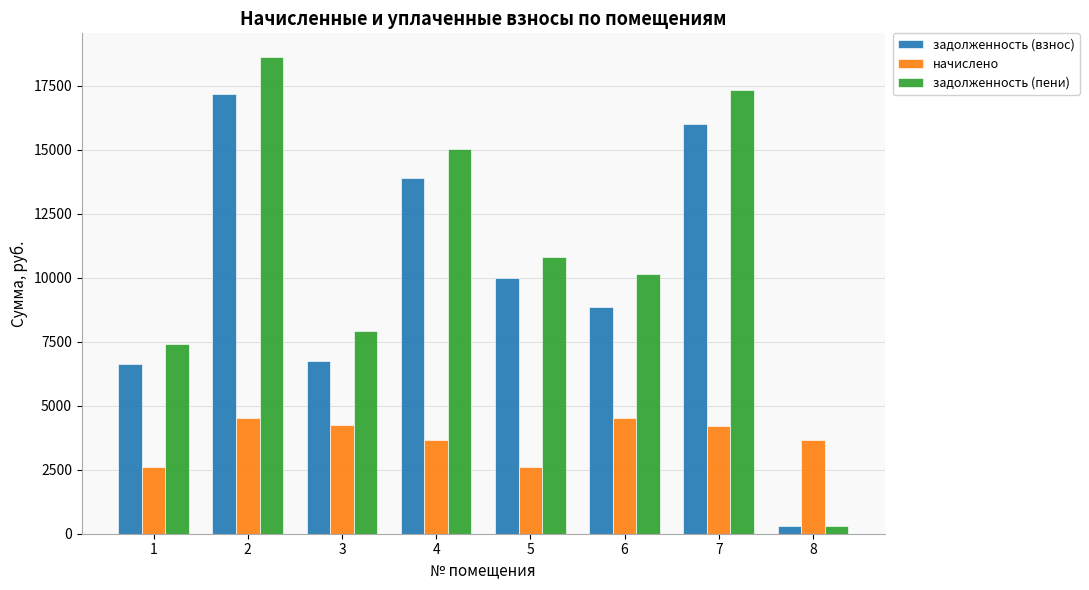

Between 1 and 2, which series saw the biggest shift?

задолженность (пени)